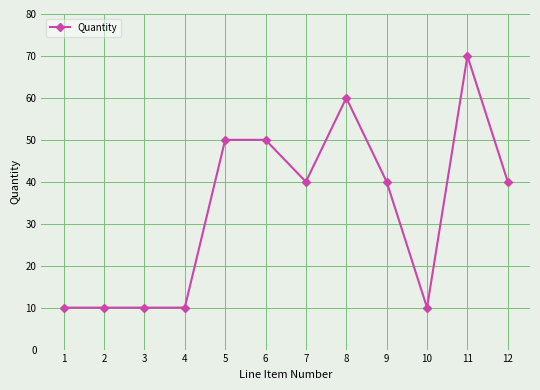

What is the difference between the maximum and minimum values?

60